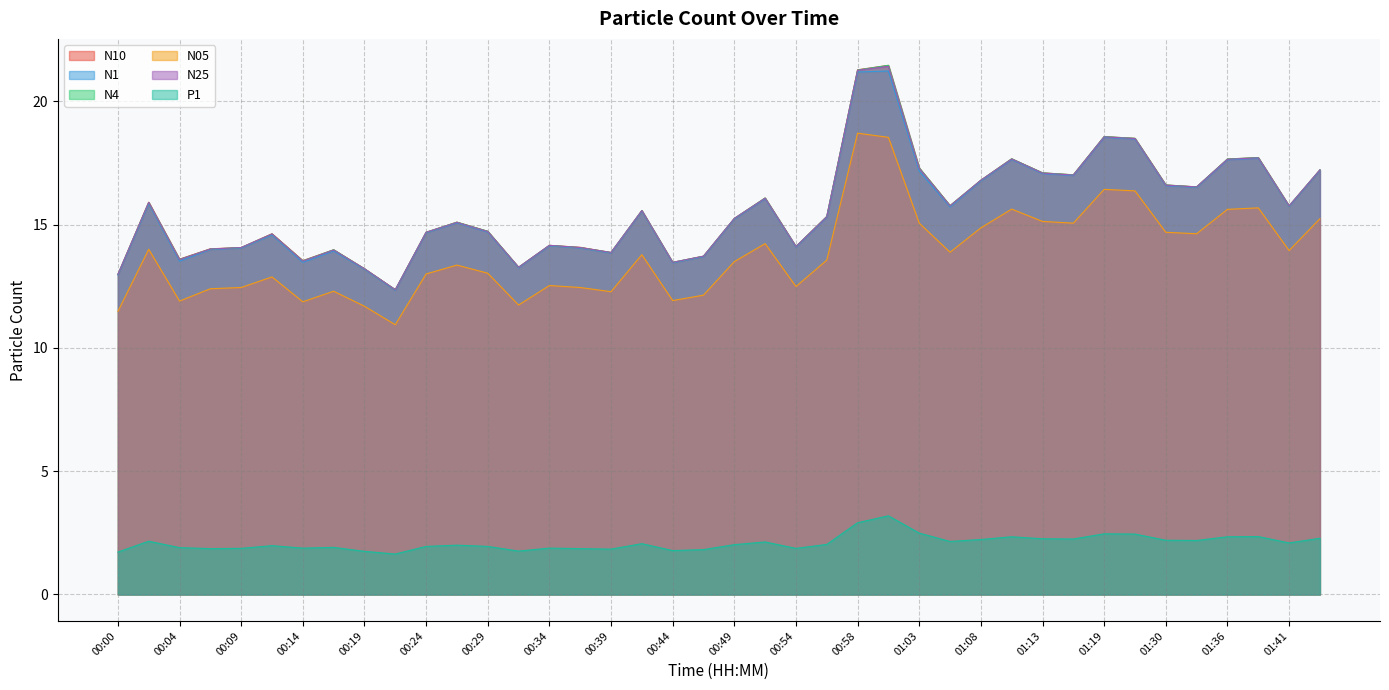

What is the average value of the N25 series?

15.6